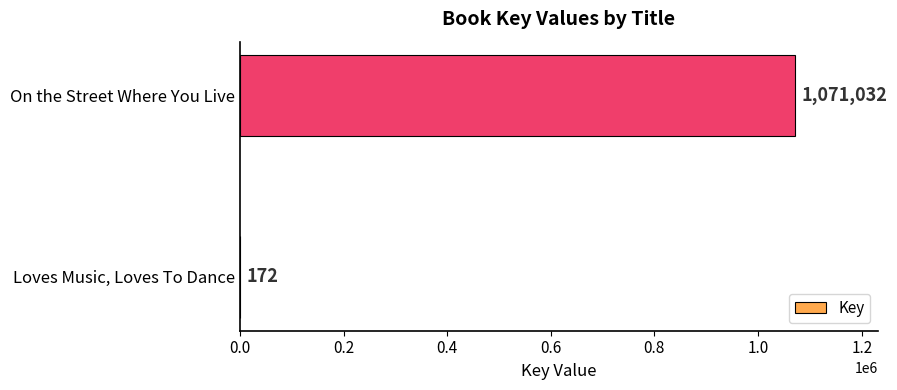

Approximately how many times larger is the value at On the Street Where You Live compared to Loves Music, Loves To Dance?

6226.9